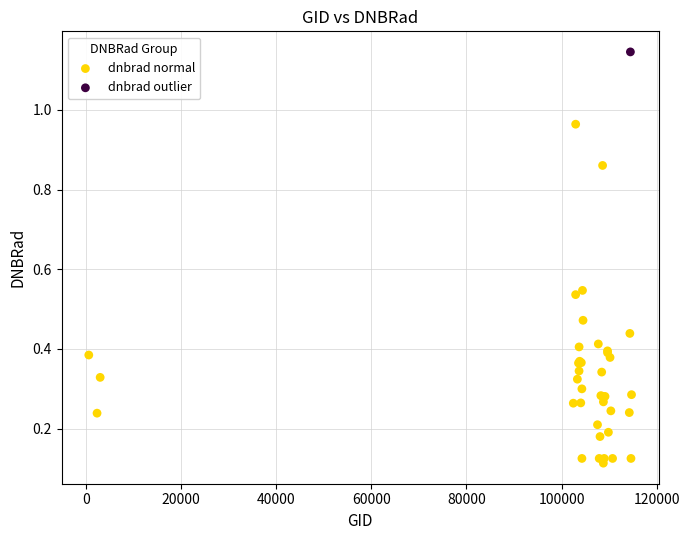

What are all the series names shown in the legend?

dnbrad normal, dnbrad outlier